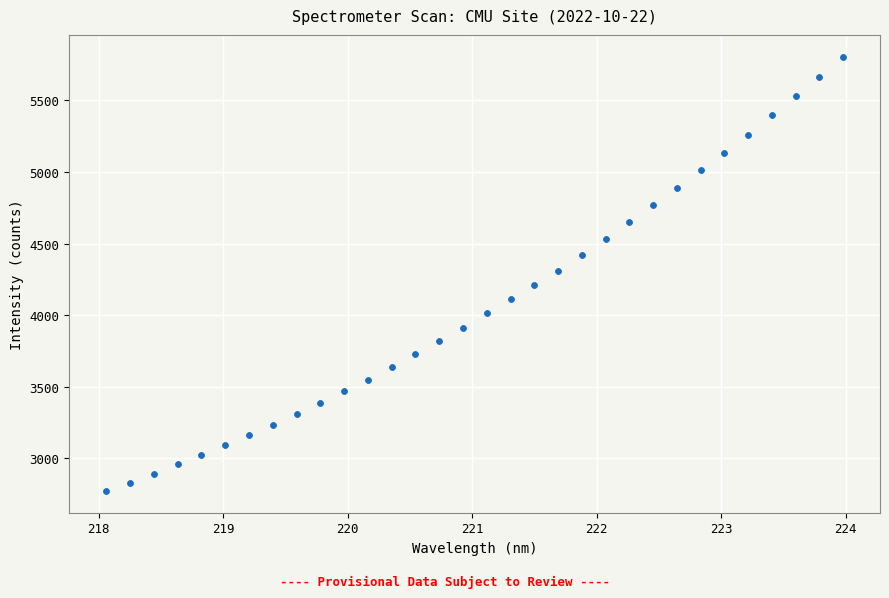

What is the range of X values (max minus min)?

5.9